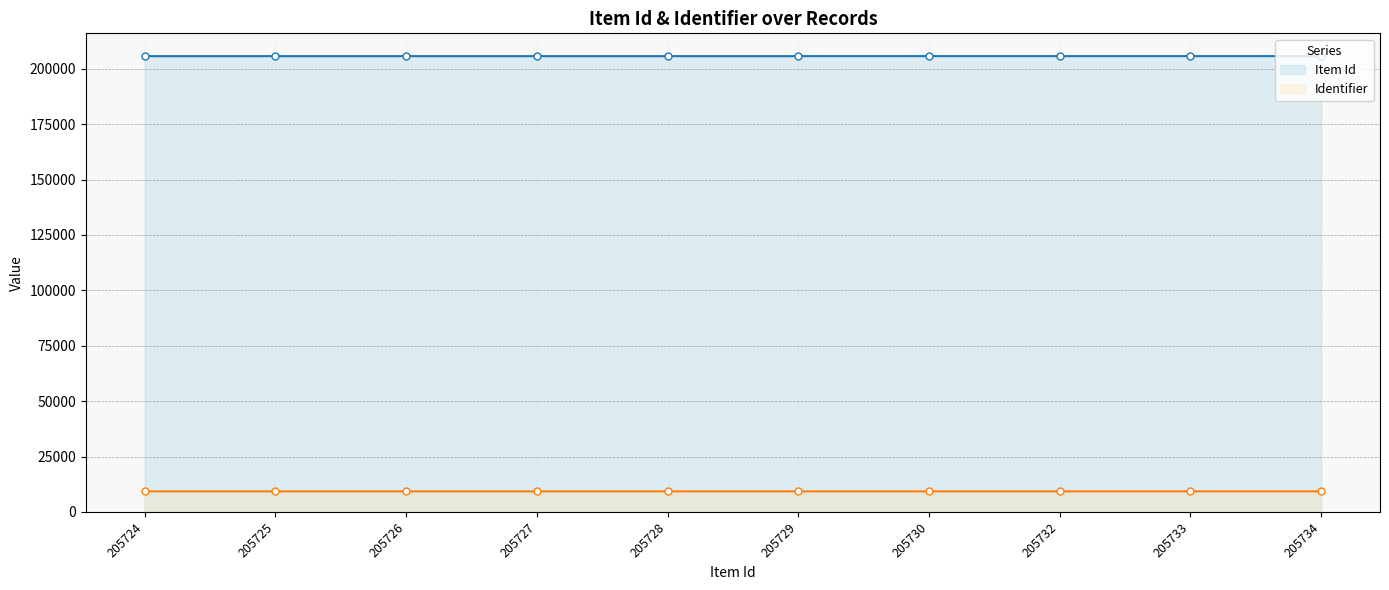

Is it true that Identifier equals 16412 at 205724?

False